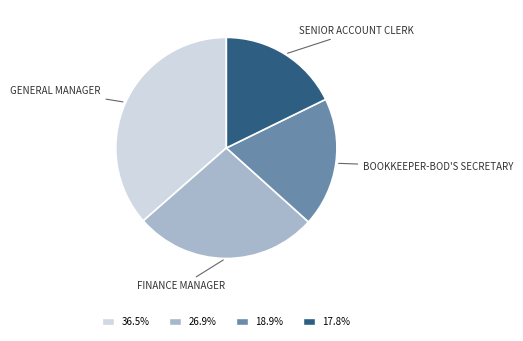

Is there a majority slice in this chart?

No